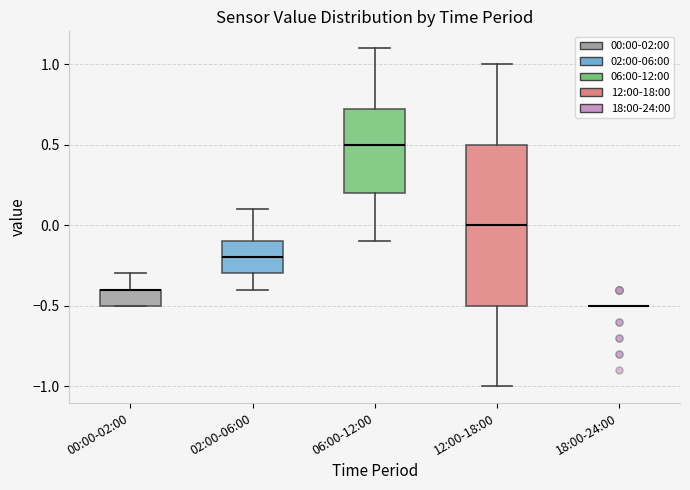

Reading left to right, transcribe this box plot: for each box, give where its median line is, the range the box spans, and where its two whiskers end, as read against the y-axis. The values are not printed on the chart, so give them approximately, as read against the axis.

00:00-02:00: median -0.40 (drawn on the box's upper edge), box -0.50 to -0.40, whiskers -0.50 to -0.30
02:00-06:00: median -0.20, box -0.30 to -0.10, whiskers -0.40 to 0.10
06:00-12:00: median 0.50, box 0.20 to 0.75, whiskers -0.10 to 1.10
12:00-18:00: median 0.00, box -0.50 to 0.50, whiskers -1.00 to 1.00
18:00-24:00: box collapsed to a line at -0.50, whiskers -0.50 to -0.50